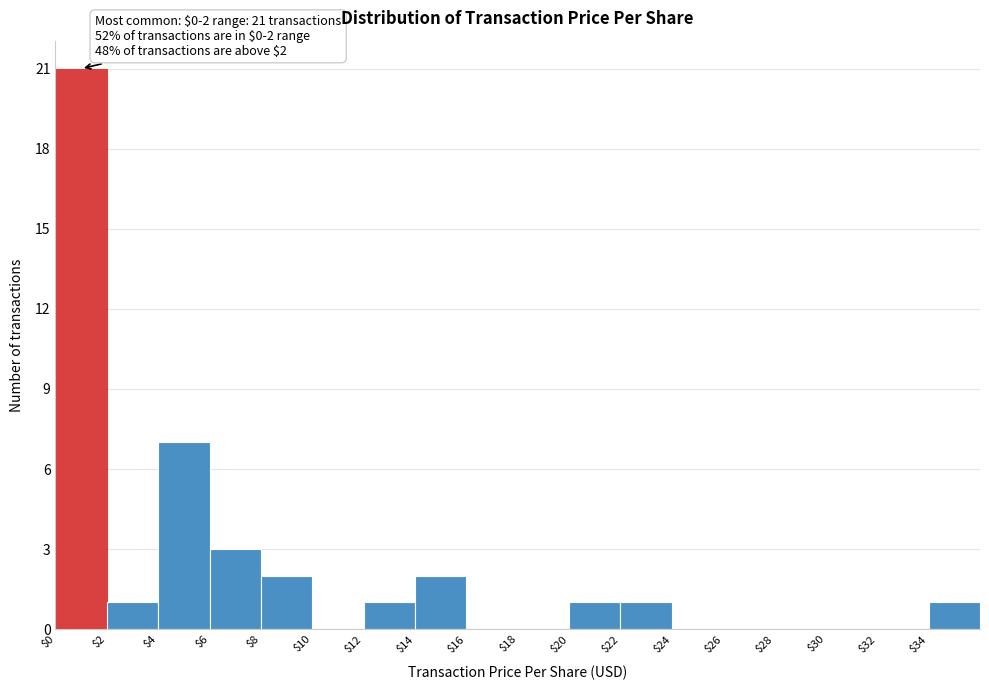

Over which range of the x-axis is the bar tallest?

0 to 2